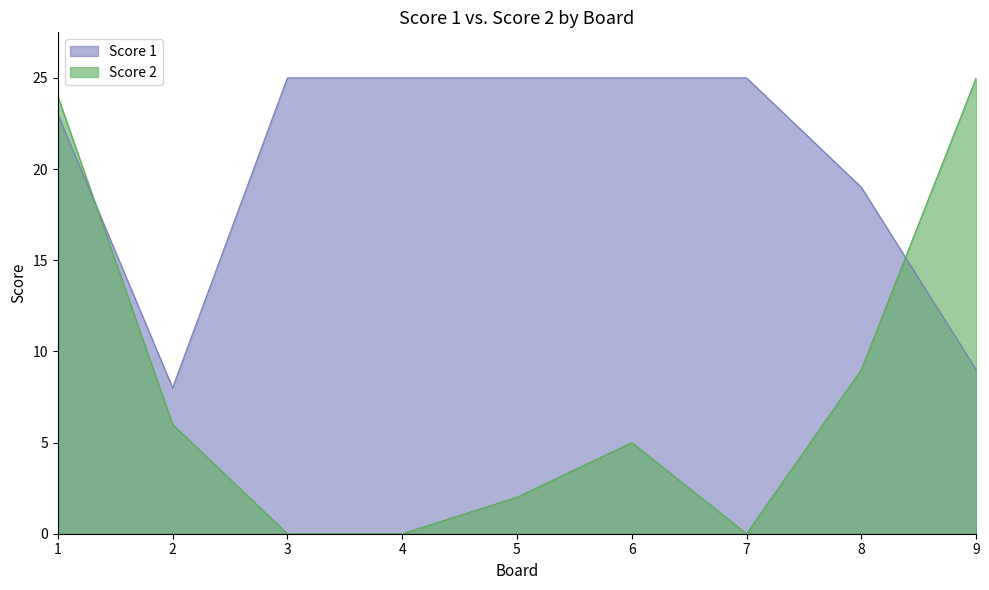

What is the value of the Score 1 point at the 3rd from the left?

25